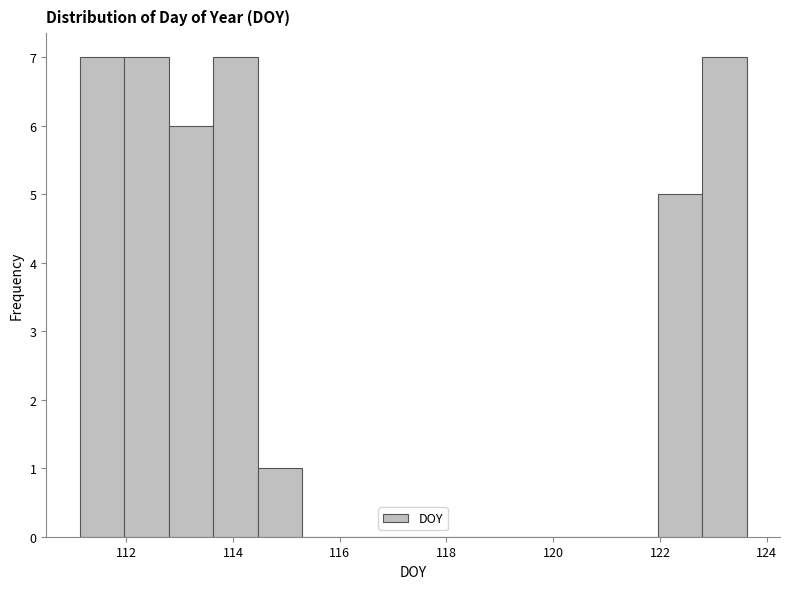

What is the height of the bar covering 122.8 to 123.6 on the x-axis? Neither the bar edges nor the heights are printed on the chart, so give them approximately, as read against the axes.

7